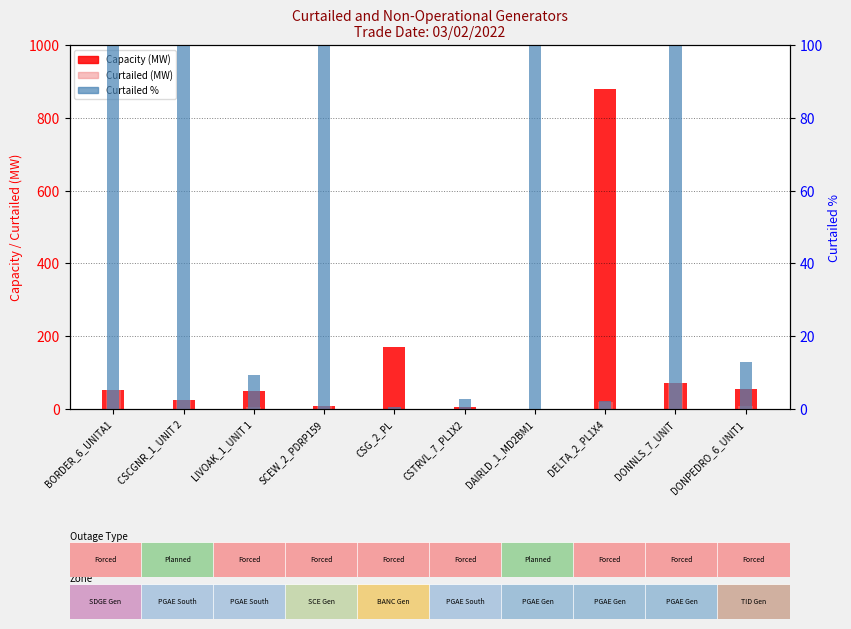

How many data points in Curtailed (MW) are less than 7?

4